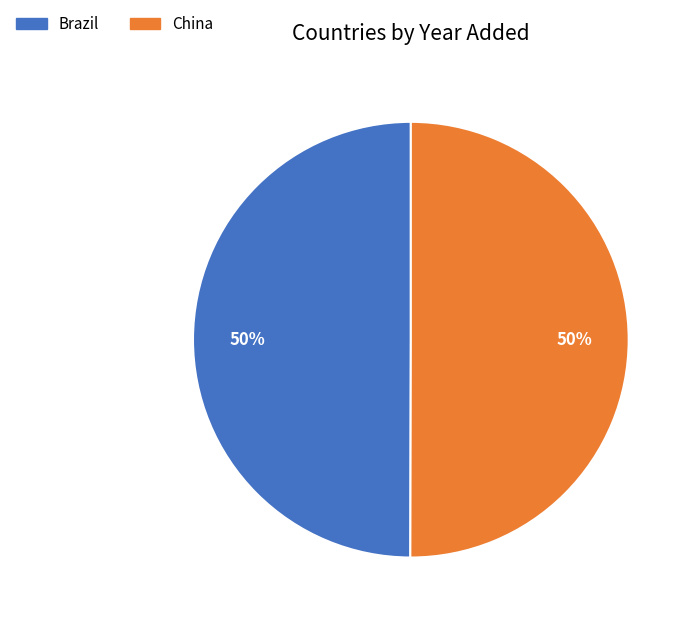

To the nearest percent, what is the average slice percentage?

50%